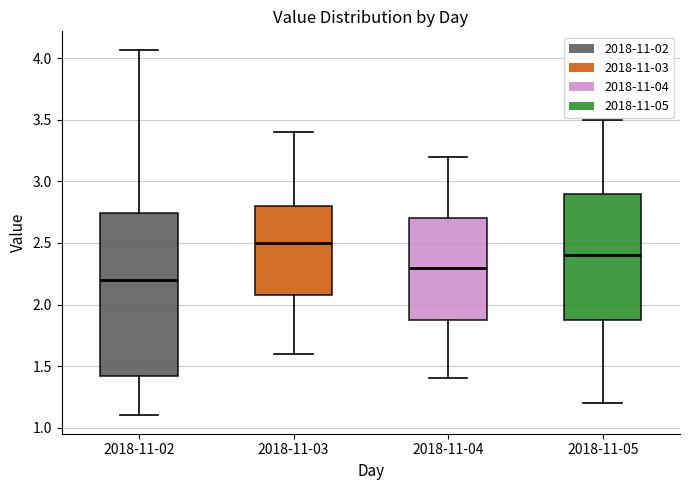

Where is the upper edge of the box for 2018-11-05 on the y-axis? The values are not printed on the chart, so give them approximately, as read against the axis.

2.90